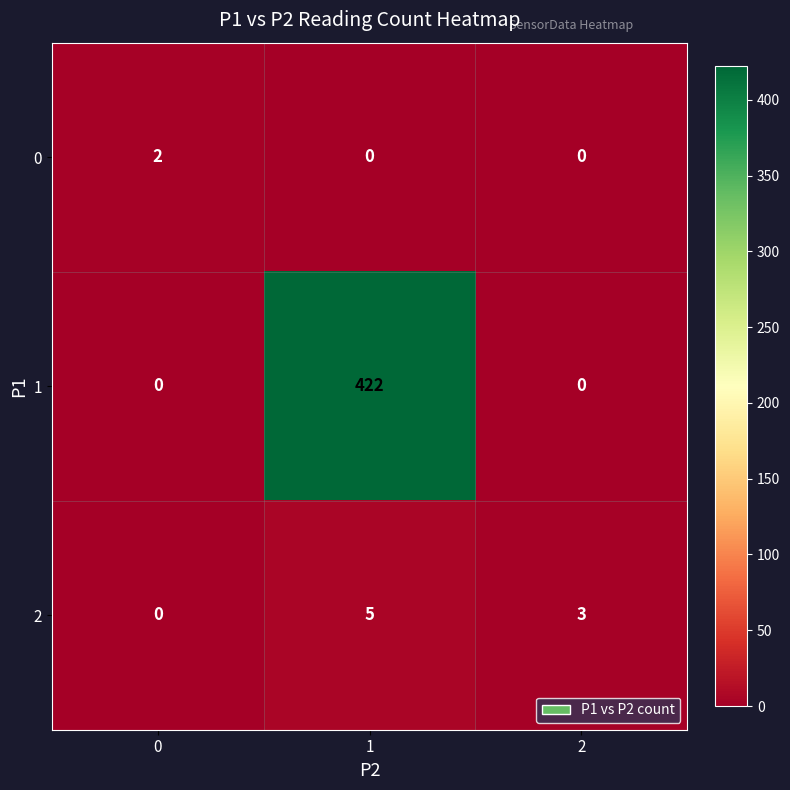

The value of 2 at 2 is 1. True or false?

False